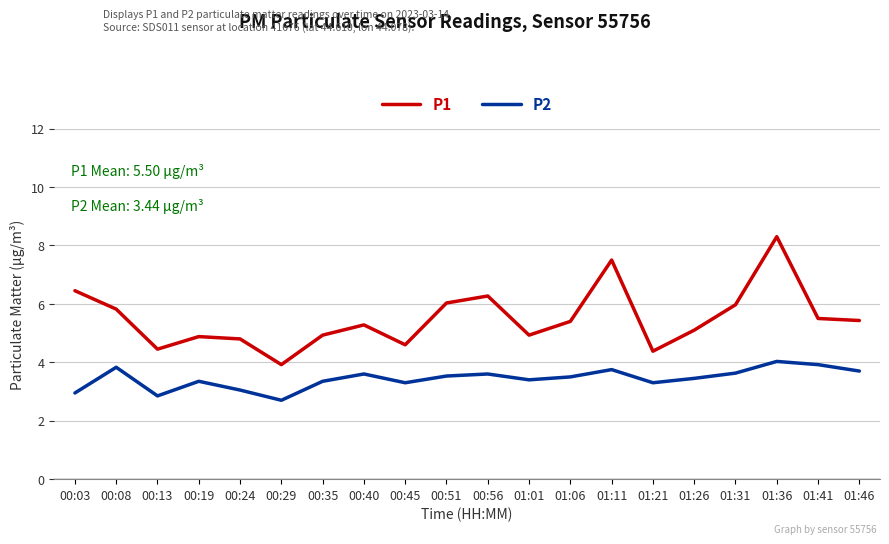

What position from the left is 00:40?

8